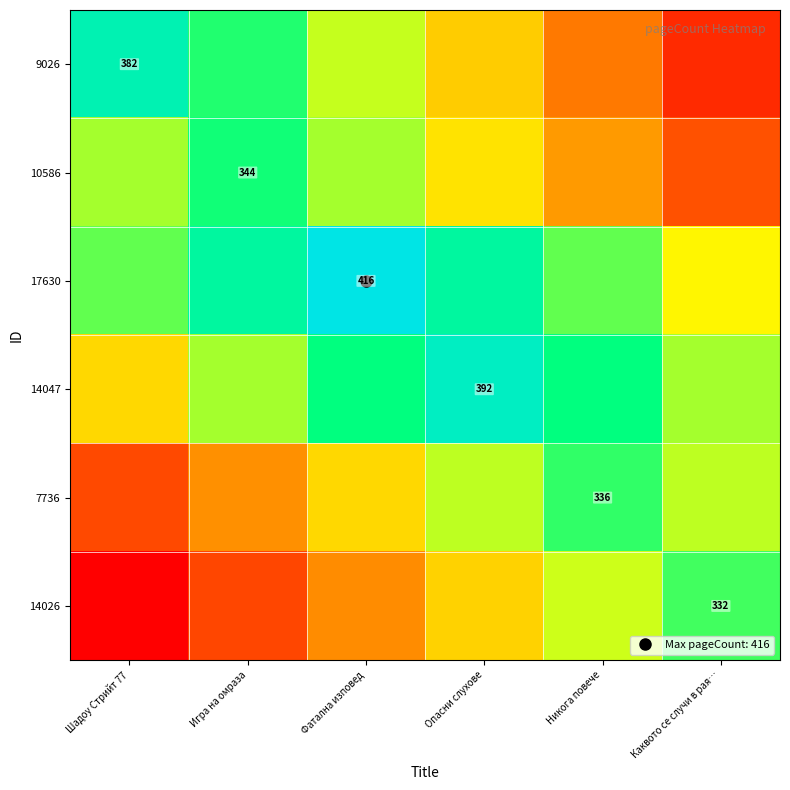

List the series in order of their peak value, lowest first.

14026, 7736, 10586, 9026, 14047, 17630